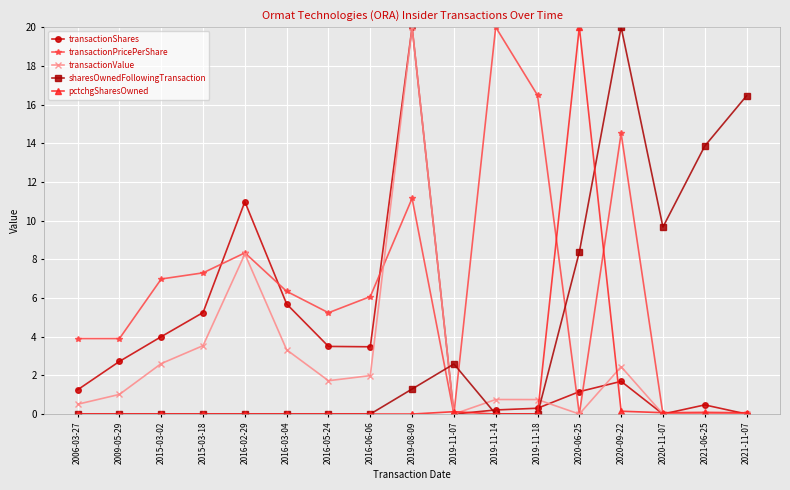

The value of transactionPricePerShare at 2009-05-29 is 2.5. True or false?

False